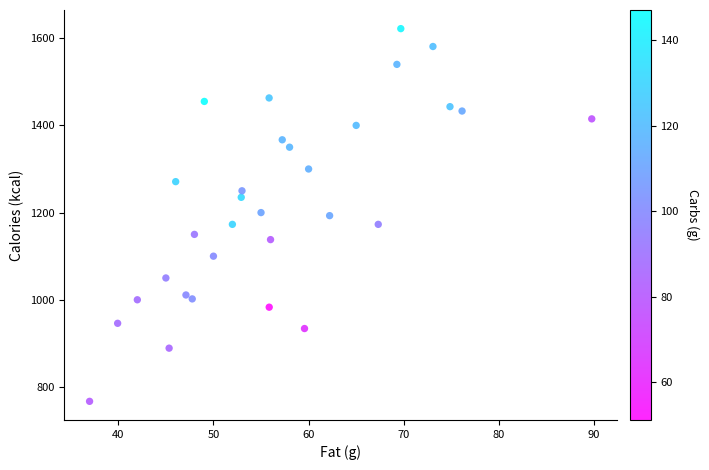

What is the range of Y values (max minus min)?

855